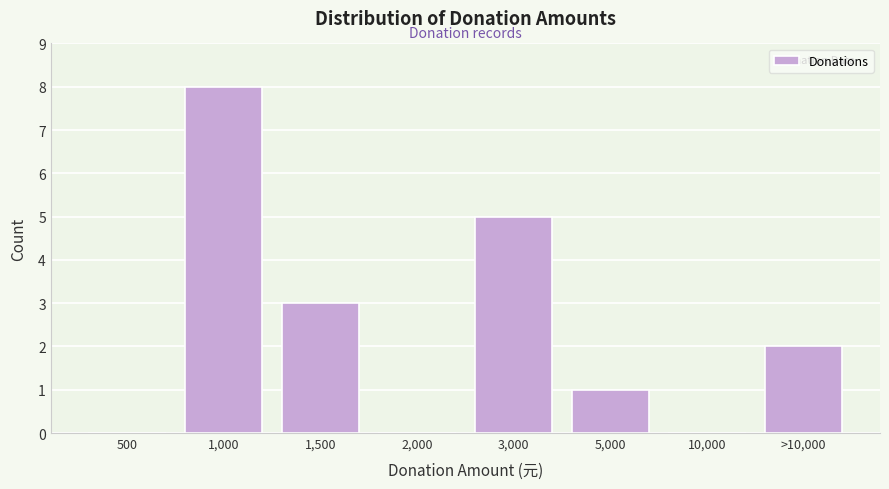

Reading left to right, extract all data points from this chart.

500=0	1,000=8	1,500=3	2,000=0	3,000=5	5,000=1	10,000=0	>10,000=2